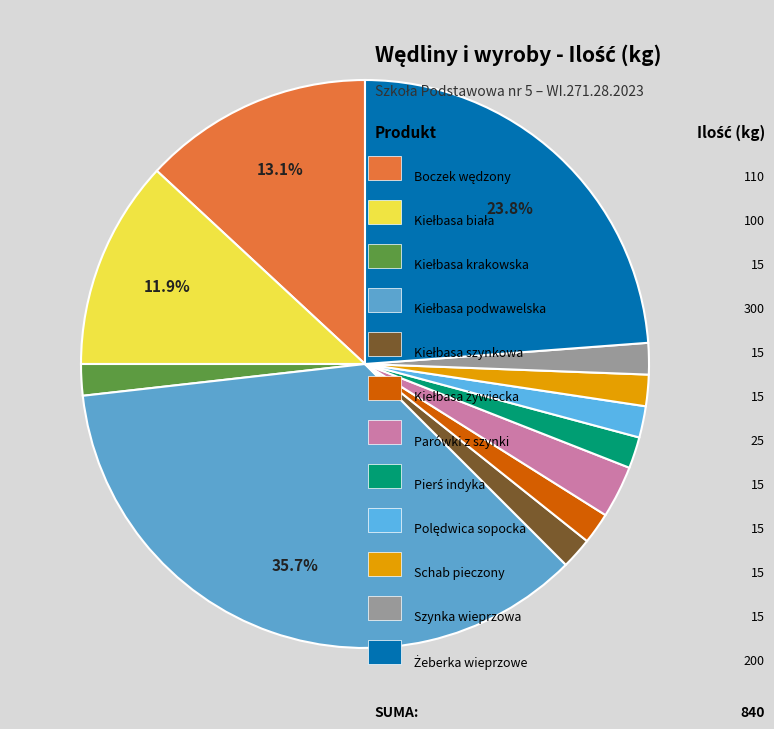

How many slices are in this pie chart?

12